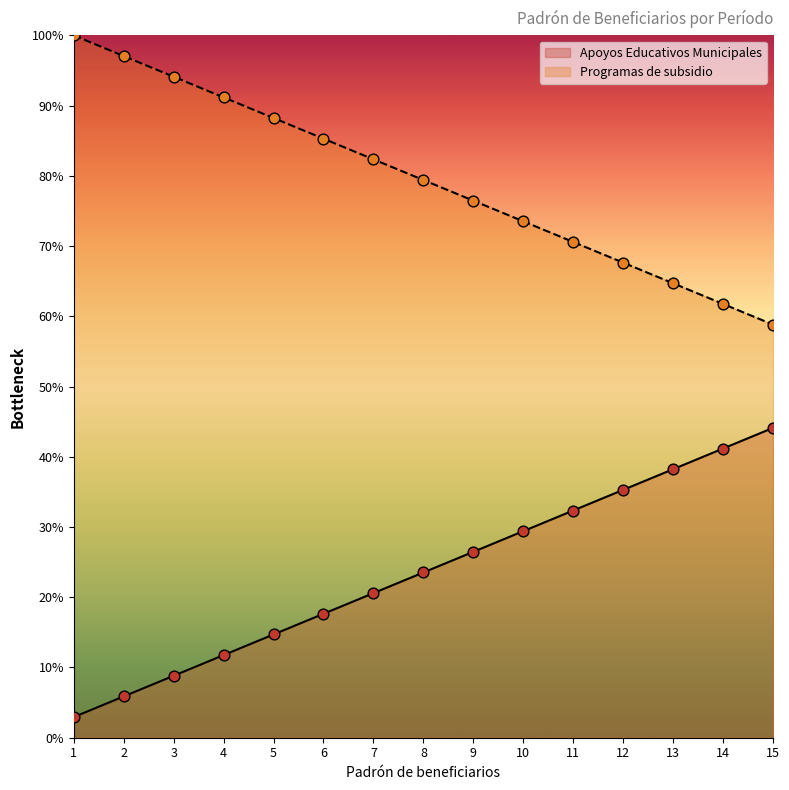

Which series has the largest total across all categories?

Programas de subsidio